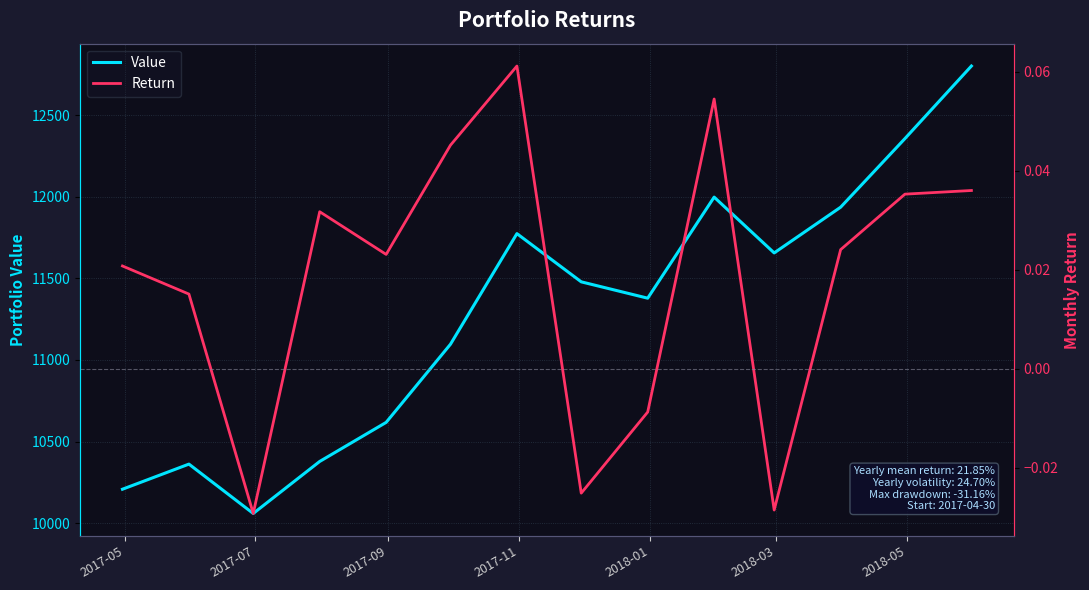

What is the value of the Return point at the 10th from the left?

0.1